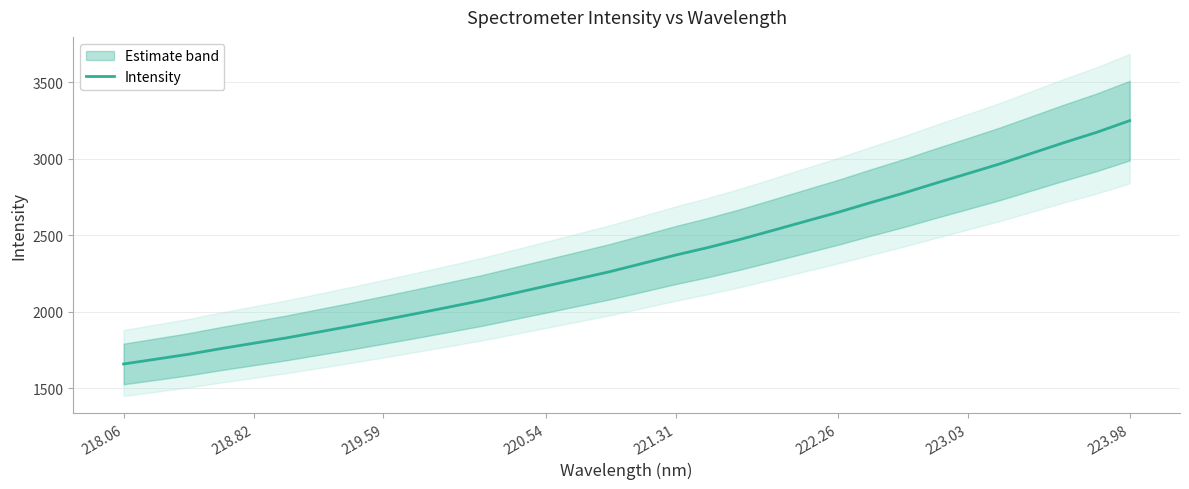

What is the highest value of the Intensity series?

3249.6